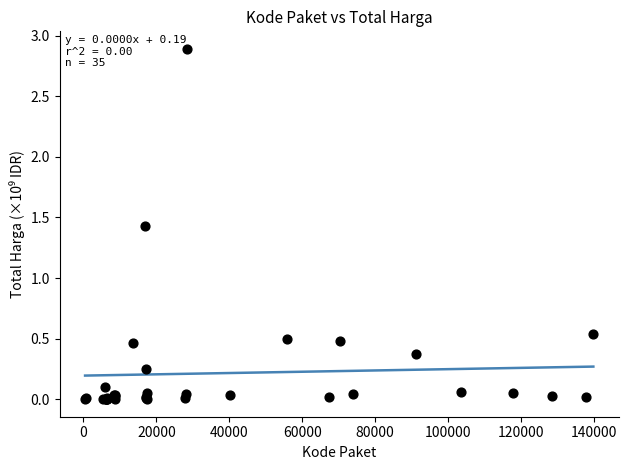

What Y value in the scatter plot is closest to 1?

1.4